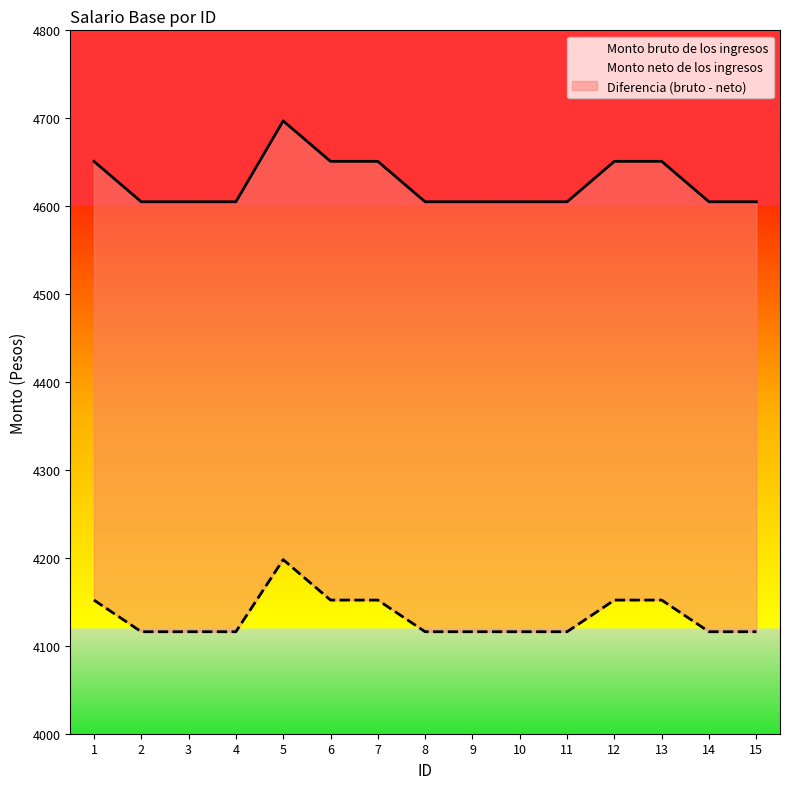

How many lines are shown in the chart?

2